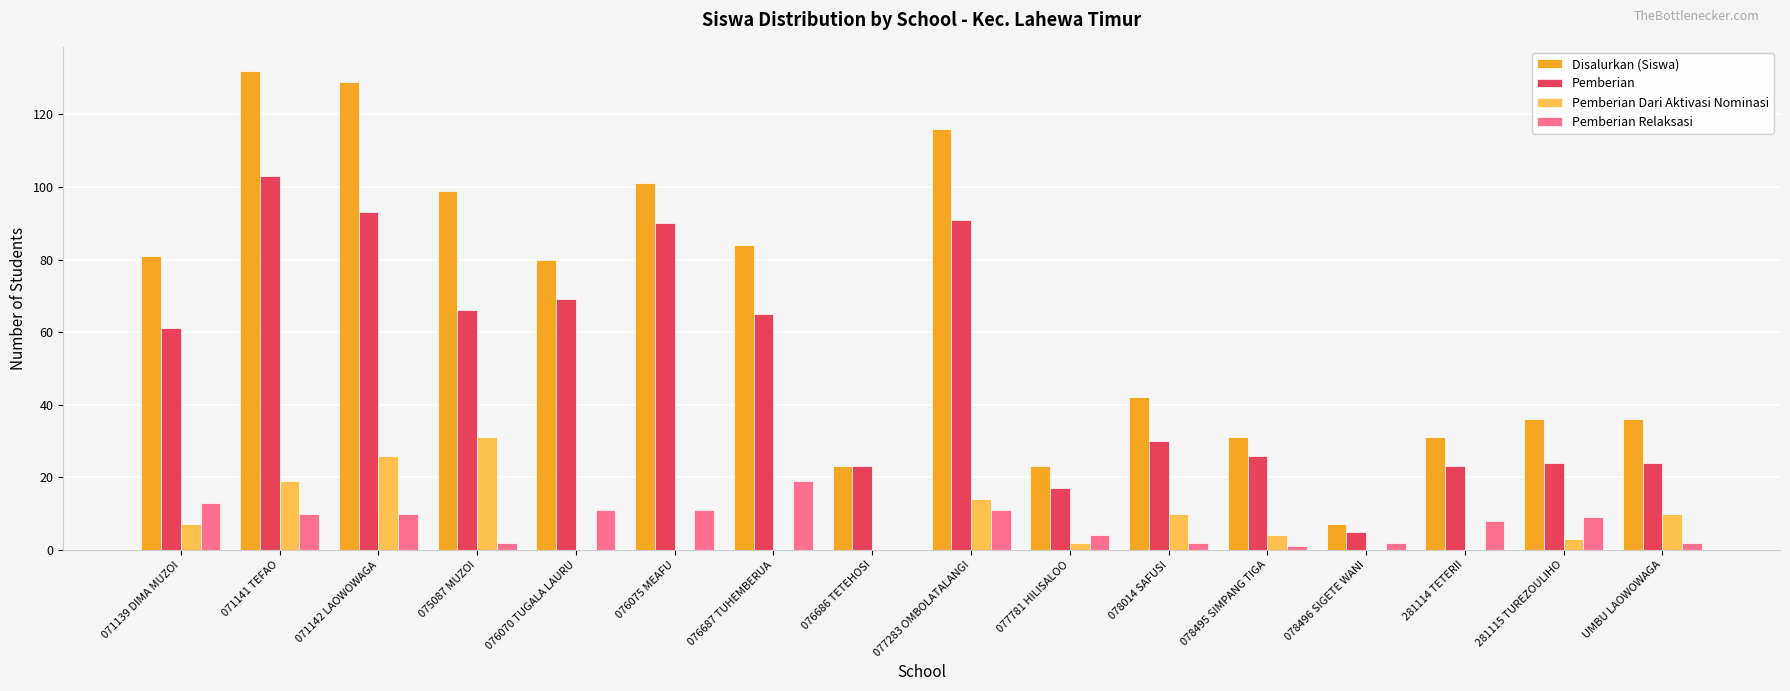

Which label corresponds to the largest value in the chart?

071141 TEFAO